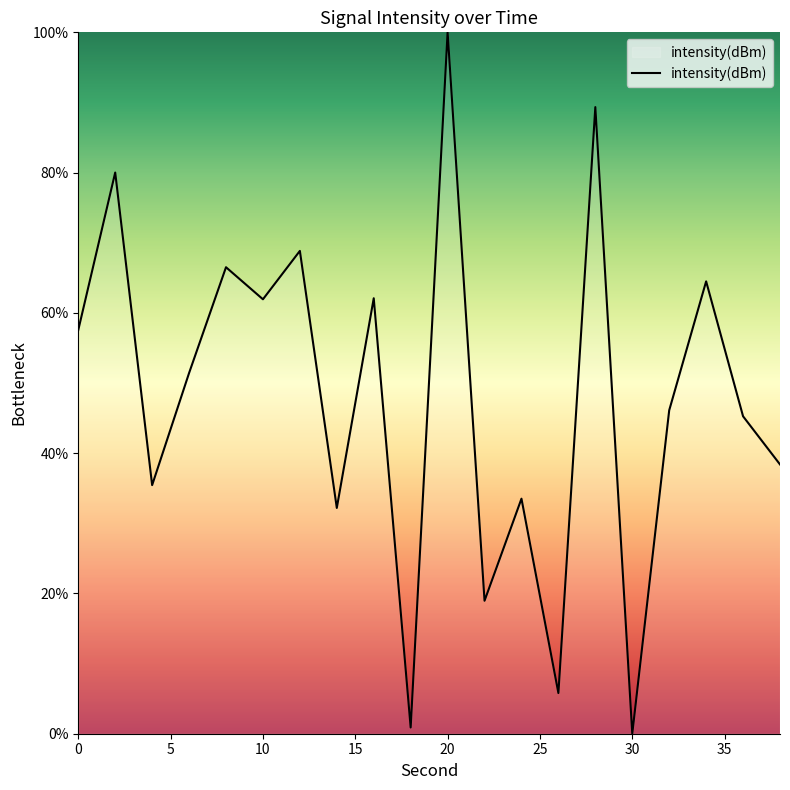

What is the maximum value shown in the chart?

100.0